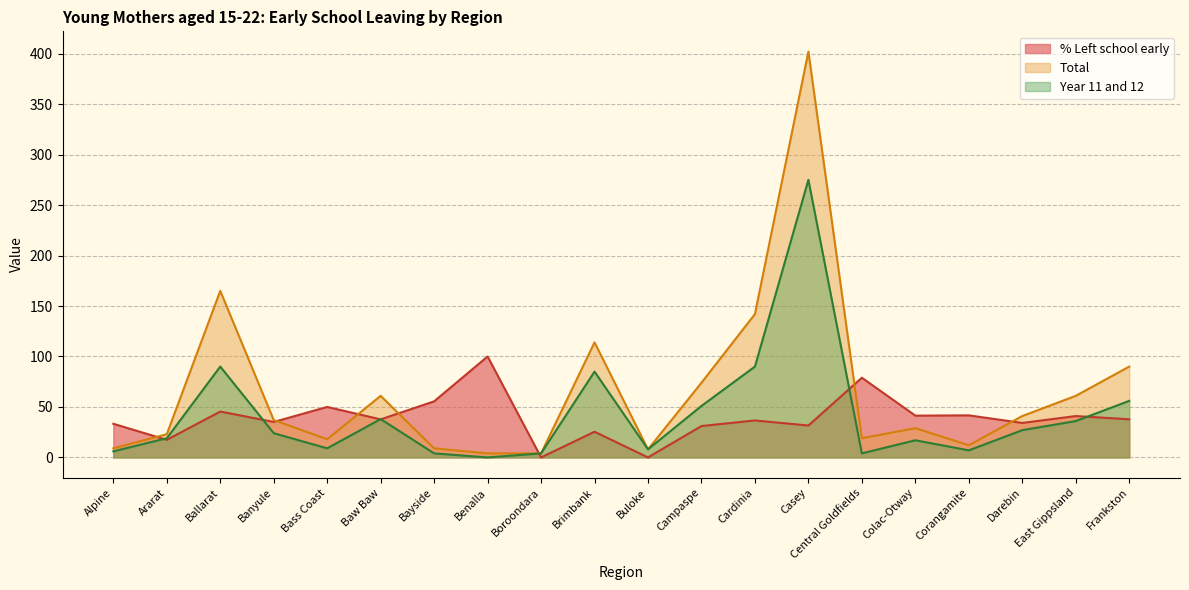

True or false: % Left school early and Year 11 and 12 intersect in this chart.

True